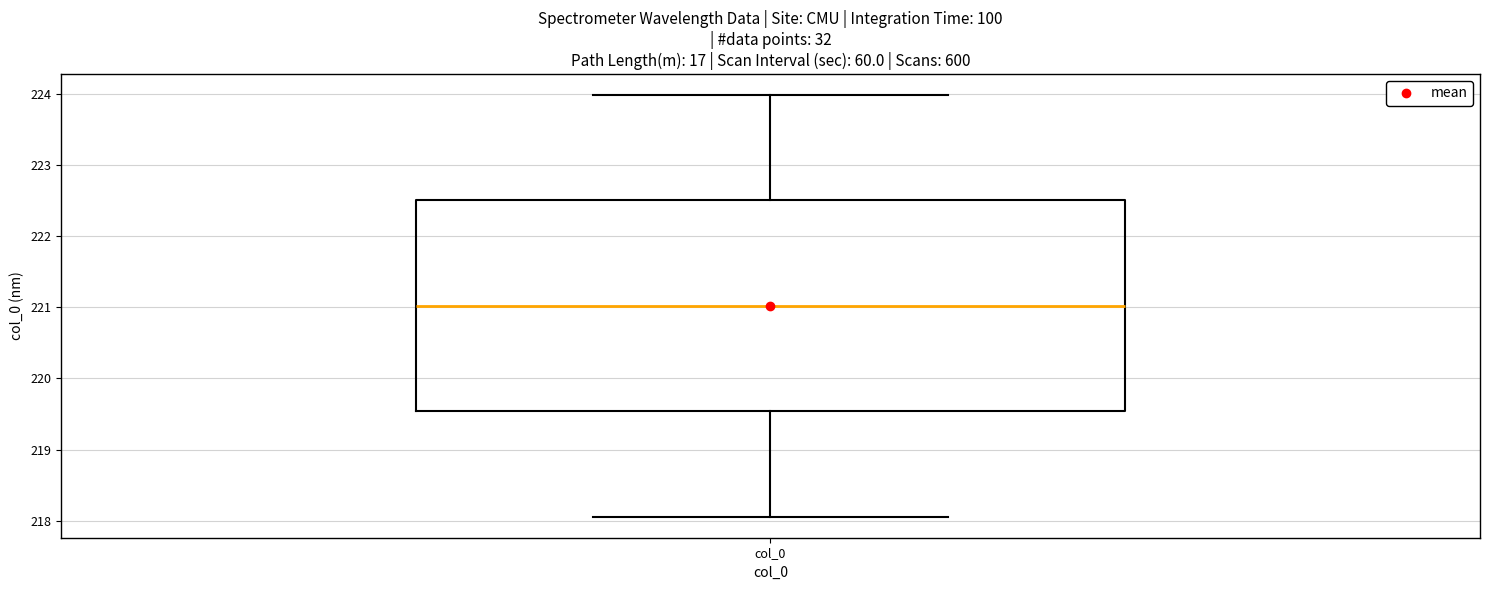

Transcribe this box plot: give where the median line is, the range the box spans, and where the two whiskers end, as read against the y-axis. The values are not printed on the chart, so give them approximately, as read against the axis.

median 221.0, box 219.5 to 222.5, whiskers 218.1 to 224.0